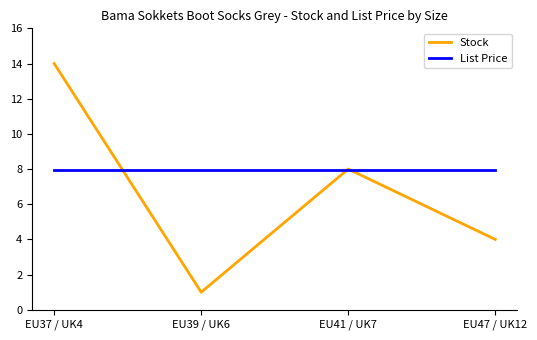

Where do List Price and Stock first cross each other?

EU37 / UK4 and EU39 / UK6